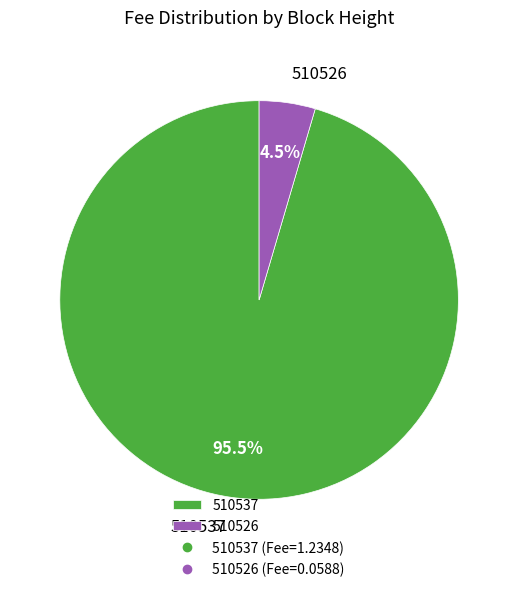

Is there any slice that represents more than half of the pie?

Yes